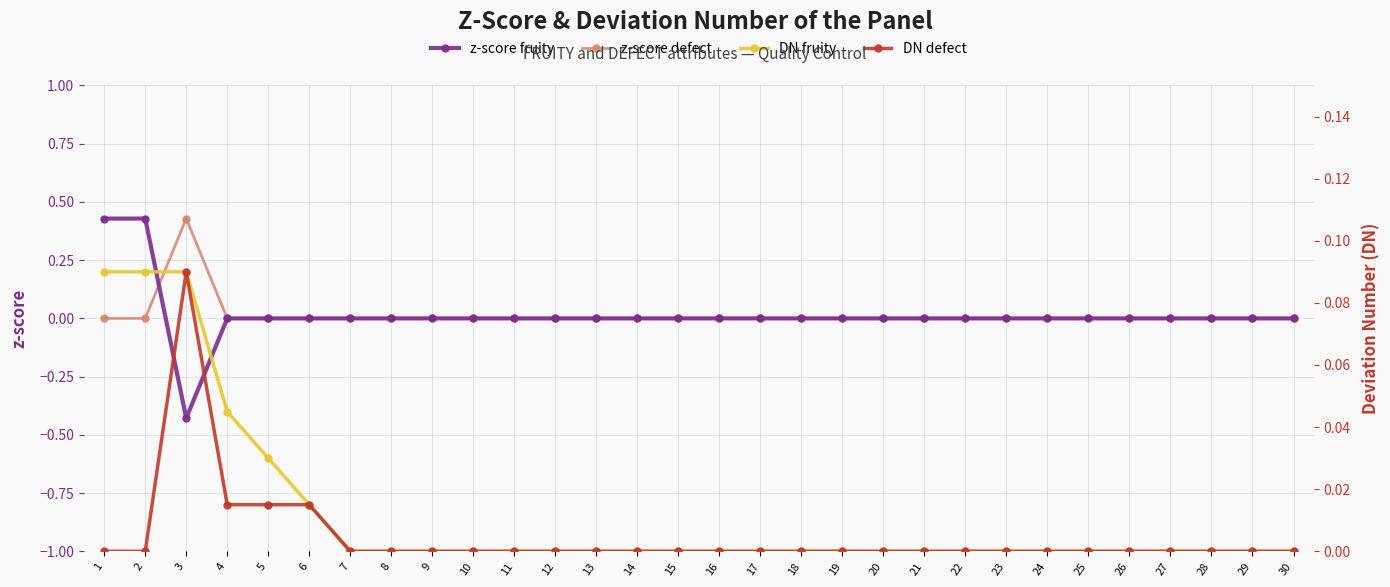

At which category does the chart reach its peak across all series?

3